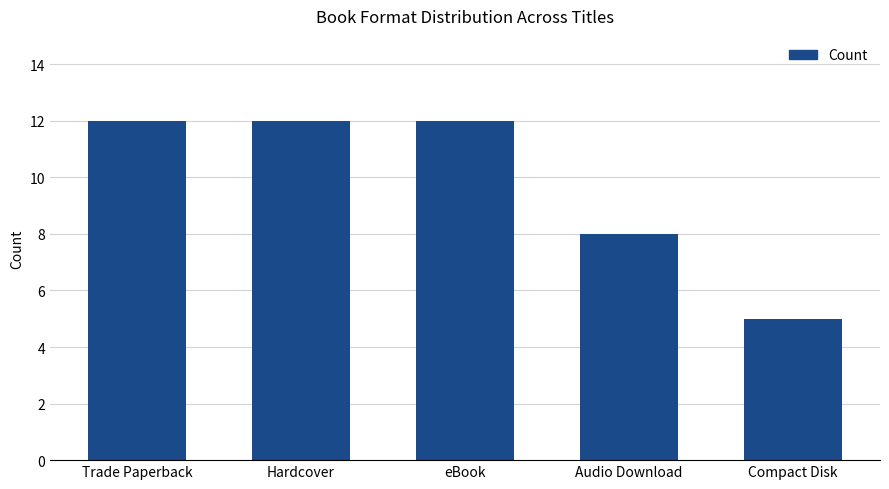

What is the sum of the values at Hardcover and eBook?

24